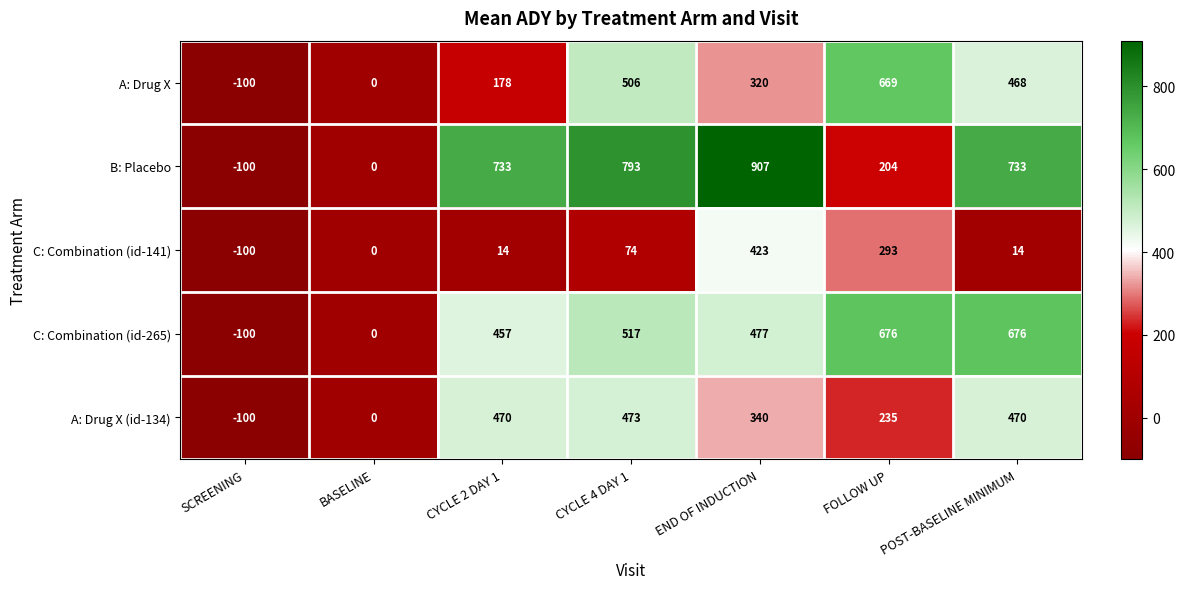

Is the value of A: Drug X (id-134) at CYCLE 2 DAY 1 greater than the value of C: Combination (id-265) at FOLLOW UP?

No